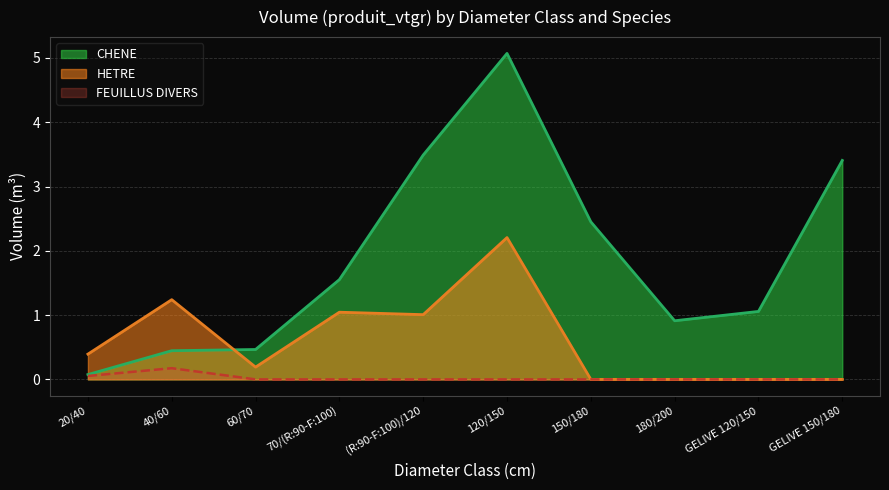

At 180/200, list the series in order from smallest to largest.

HETRE, FEUILLUS DIVERS, CHENE